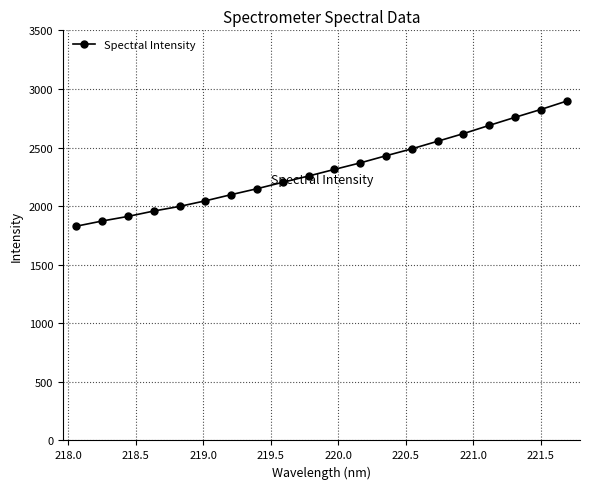

Does the chart have visible grid lines?

Yes